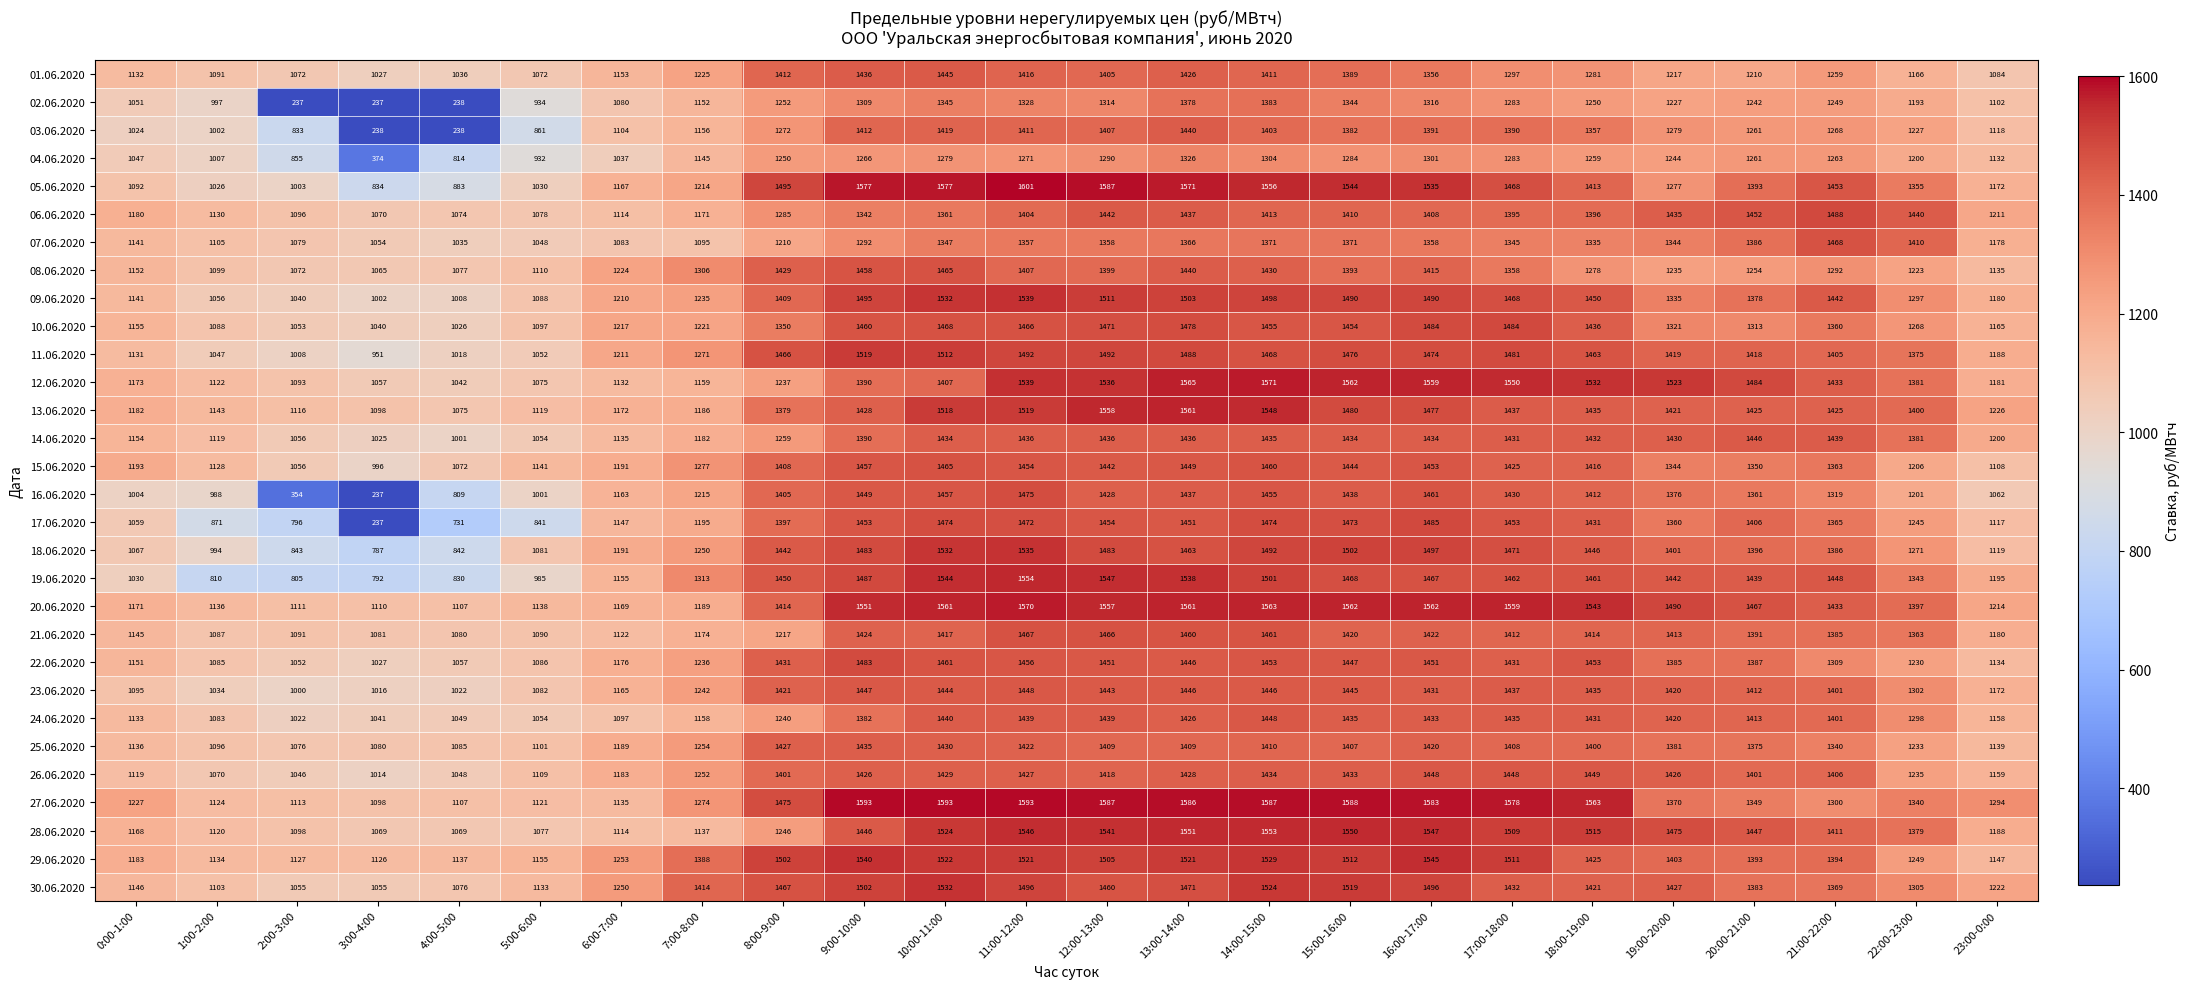

Which series changed the most between 13:00-14:00 and 23:00-0:00?

05.06.2020